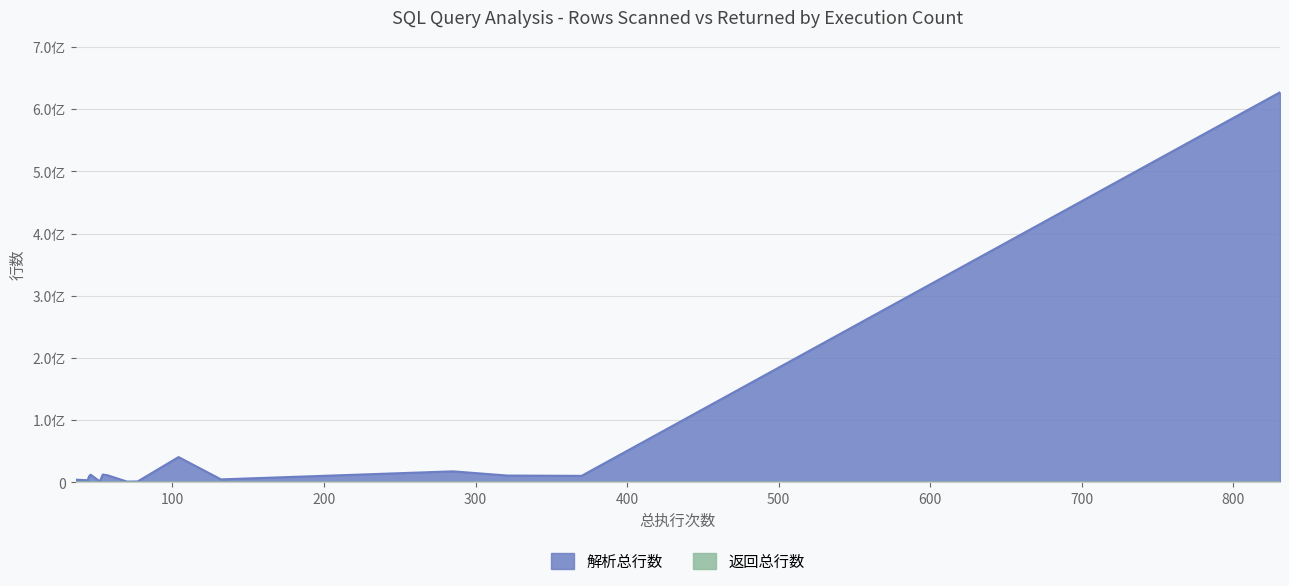

The value of 返回总行数 at 285 is 9865. True or false?

True